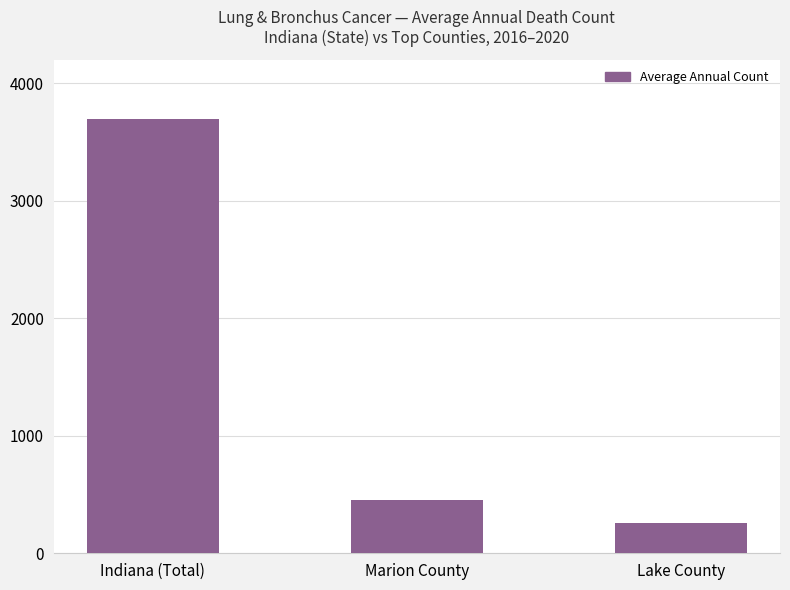

Are the bars grouped side by side (vs. stacked)?

No